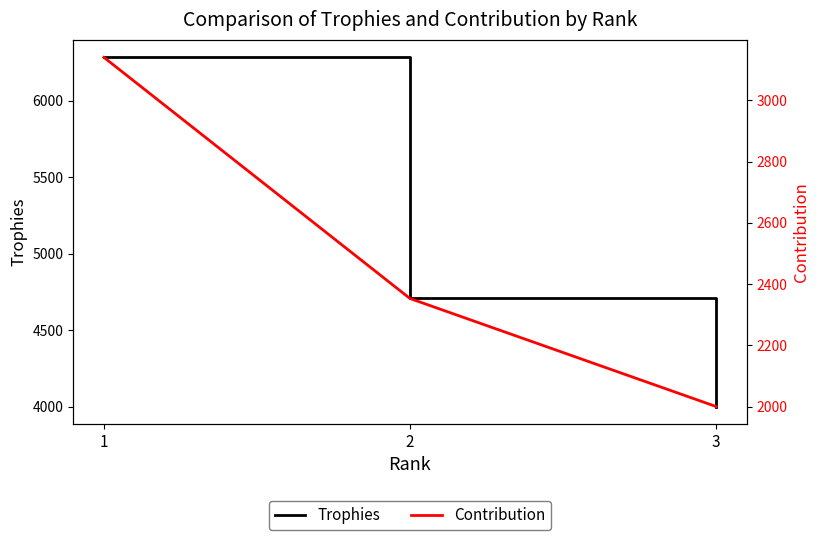

How many Trophies values are between 4001 and 6282?

3